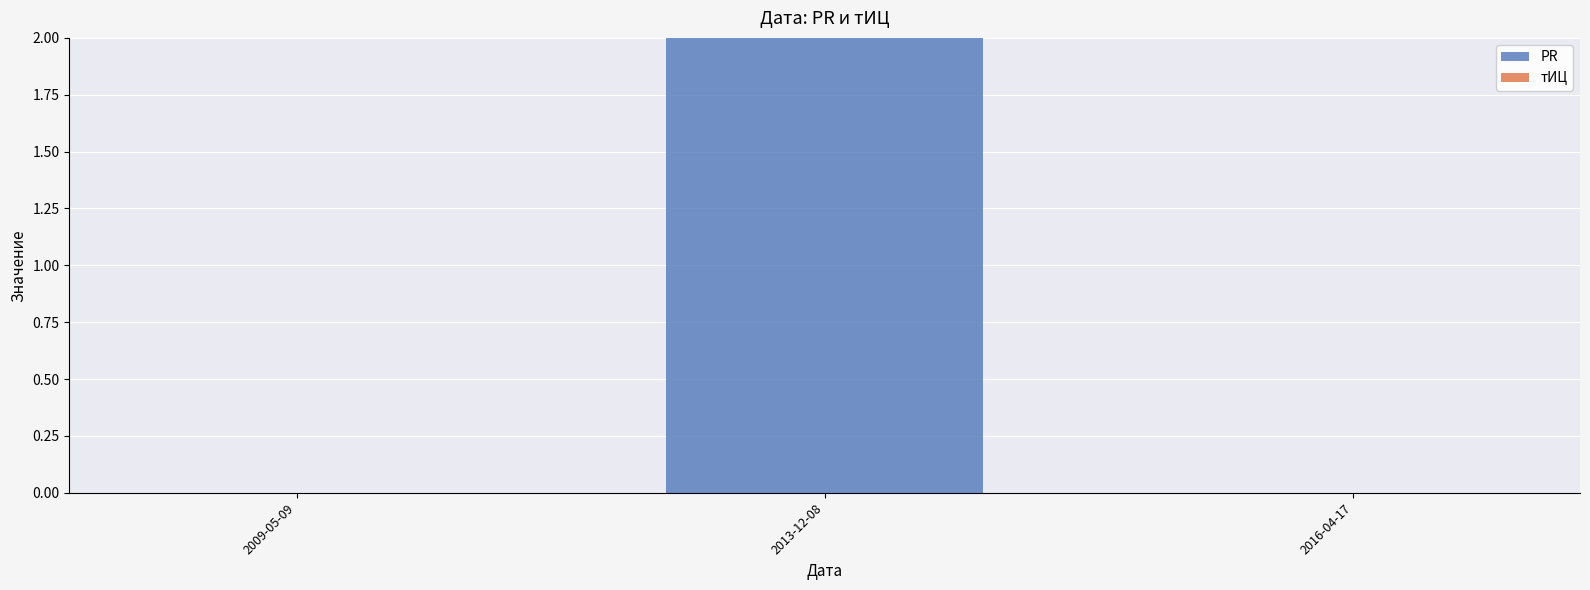

True or false: the data shows 1 at 2016-04-17.

False